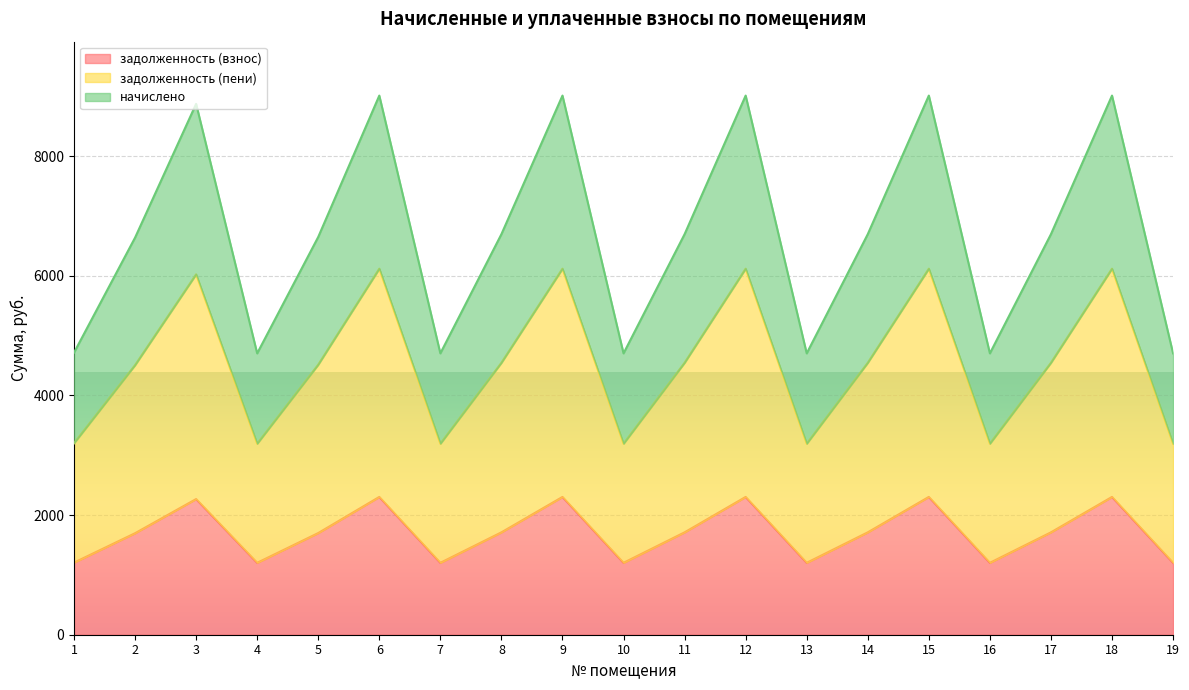

Which series changed the most between 7 and 15?

задолженность (пени)